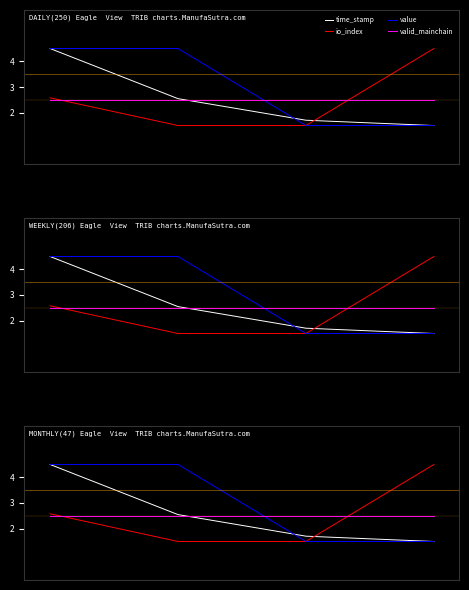

Count the number of data series in this chart.

4